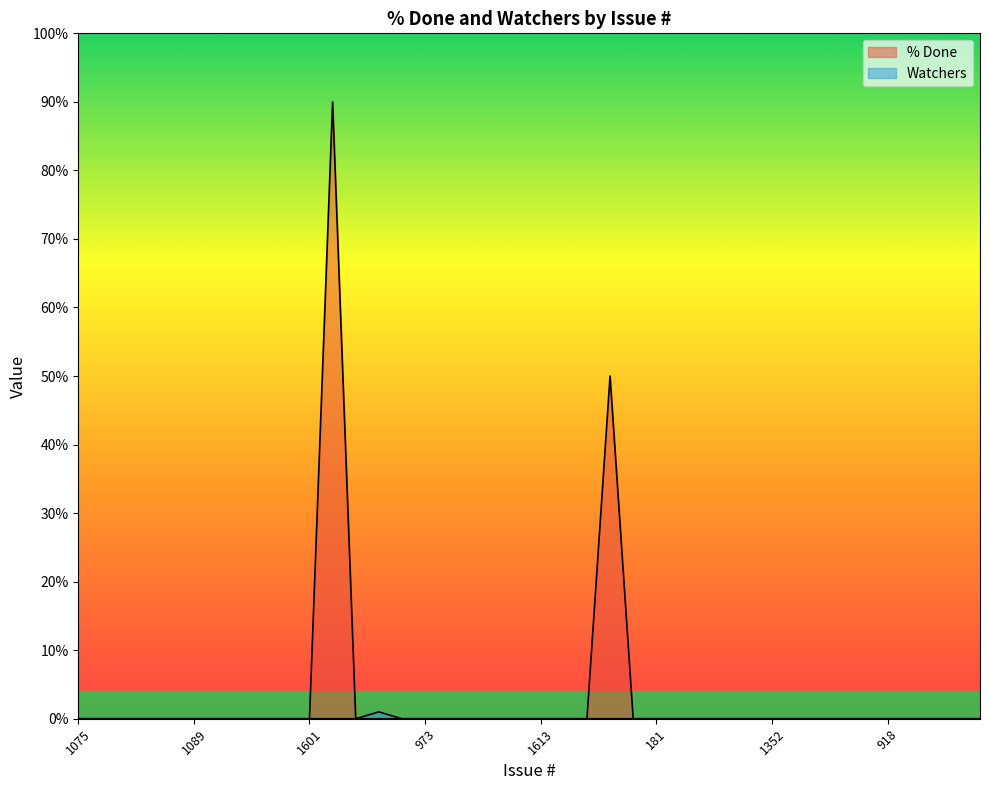

Rank the categories by Watchers value from highest to lowest.

2440, 1075, 862, 910, 974, 994, 1089, 1562, 1600, 1618, 1620, 1601, 2439, 2438, 969, 973, 1051, 1083, 1596, 1597, 1613, 1616, 1586, 512, 180, 181, 184, 864, 895, 1076, 1352, 1602, 1609, 1678, 192, 918, 170, 1029, 1040, 1604